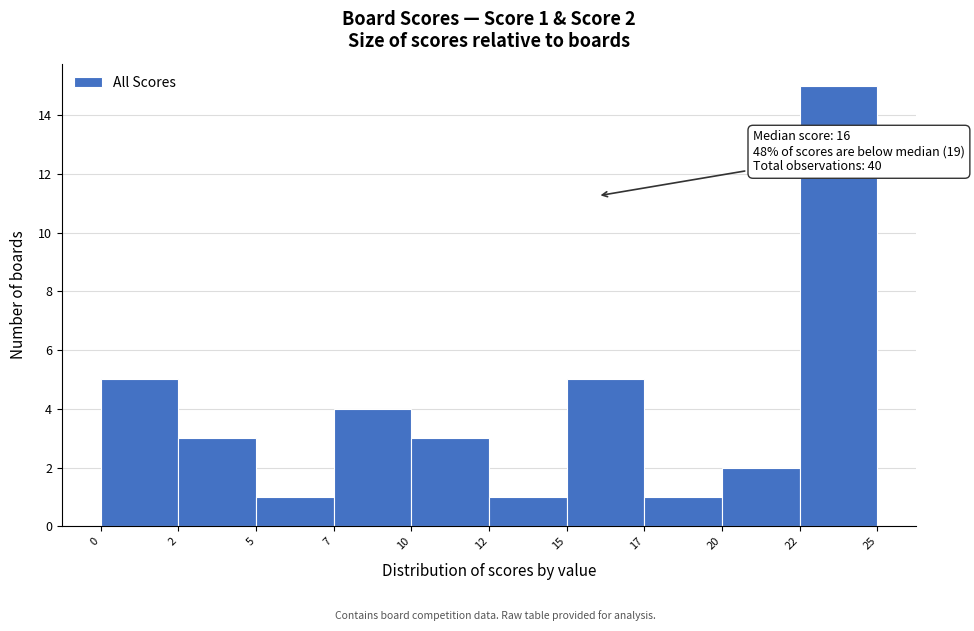

Reading left to right, transcribe all the data shown in this chart.

5	3	1	4	3	1	5	1	2	15